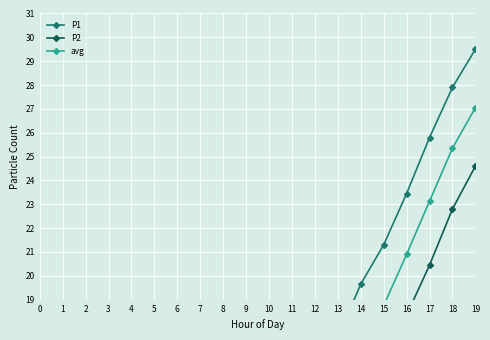

True or false: avg and P1 intersect in this chart.

False